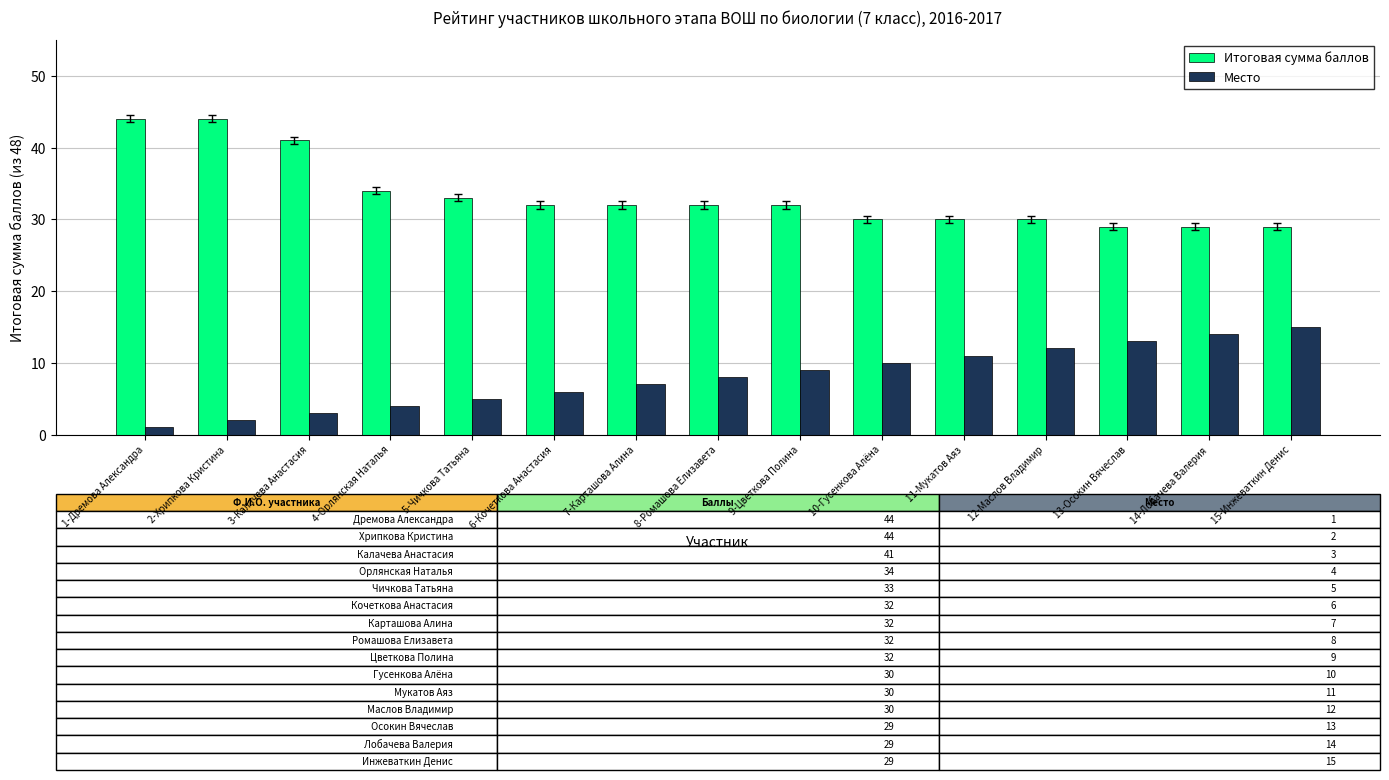

What is the approximate value of Итоговая сумма баллов at 11-Мукатов Аяз?

30